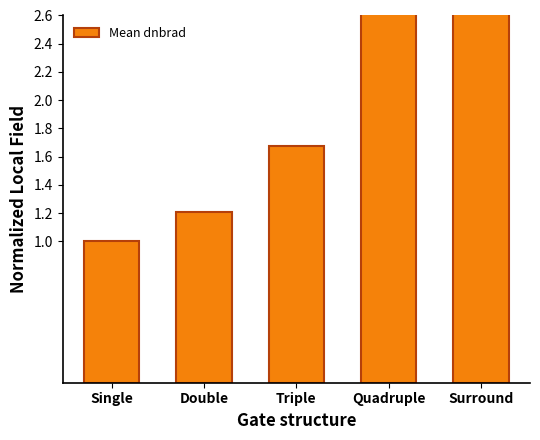

What is the approximate value at Quadruple?

2.9